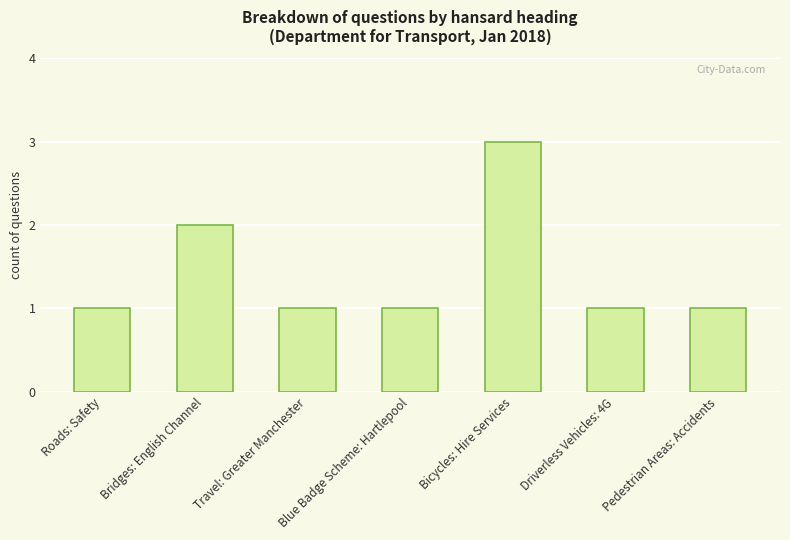

The value at Driverless Vehicles: 4G is 1. True or false?

True